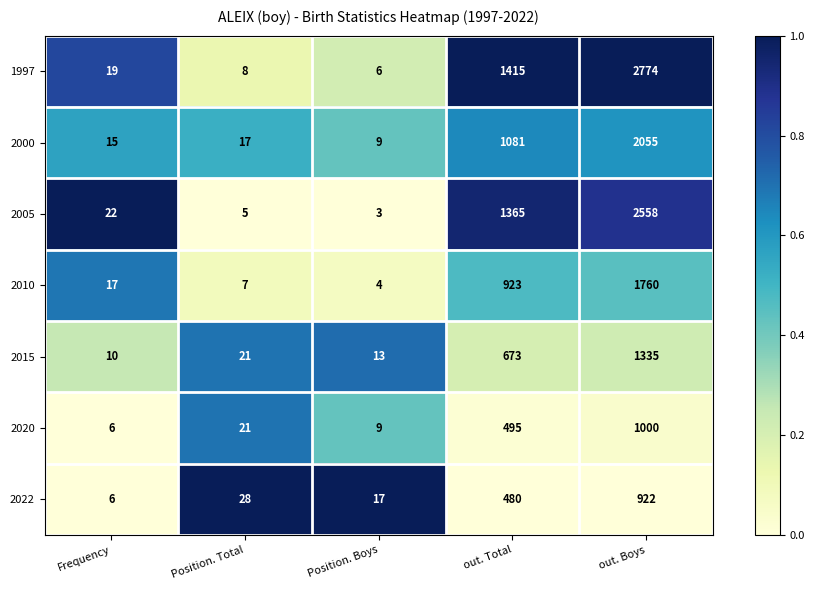

Rank the categories by 2005 value from lowest to highest.

Position. Boys, Position. Total, Frequency, out. Total, out. Boys